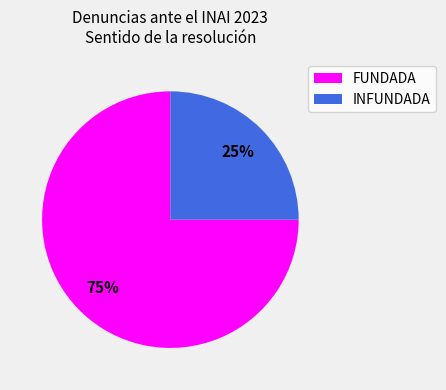

What is the ratio of the value at FUNDADA to the value at INFUNDADA?

3.0